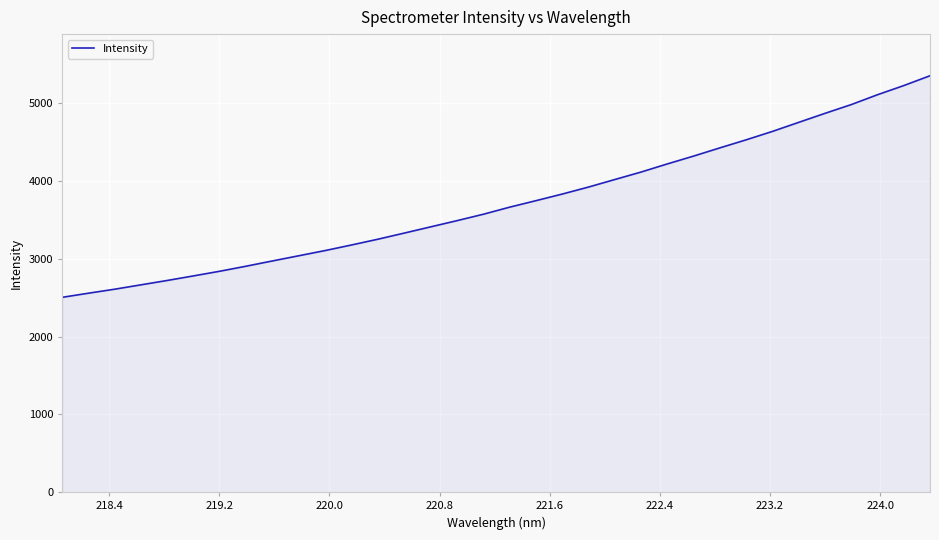

How many values exceed 3663?

17